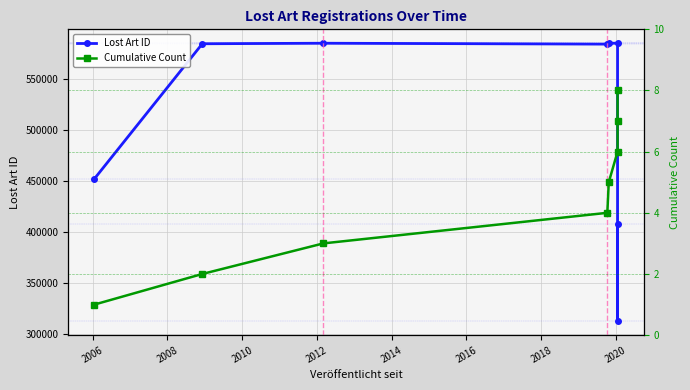

True or false: Cumulative Count and Lost Art ID cross at least once.

False